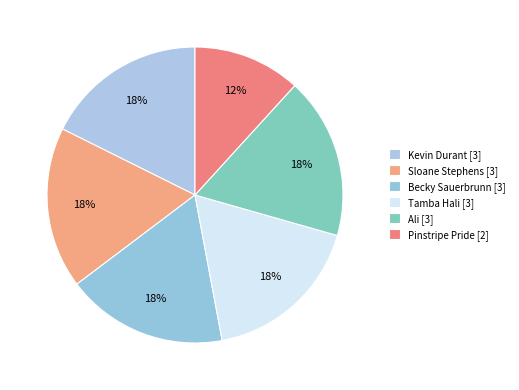

Which category has the smallest portion of the pie?

Pinstripe Pride